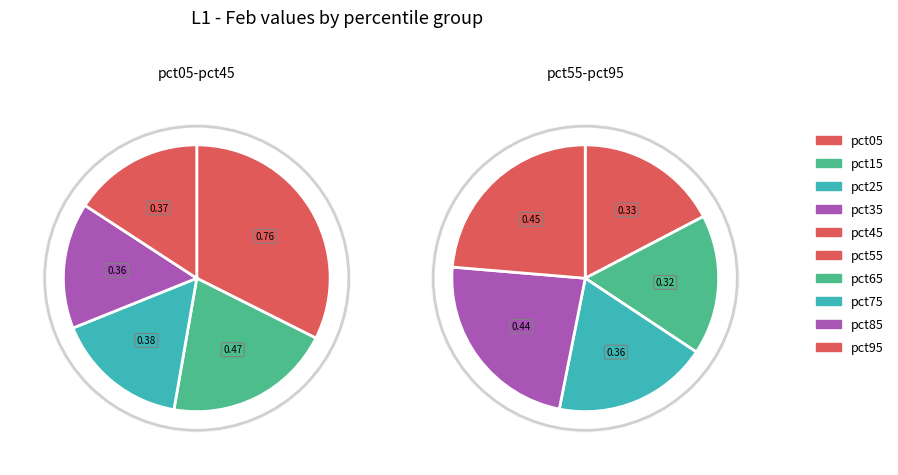

To the nearest percent, what is the combined percentage of pct05 and pct15?

29%